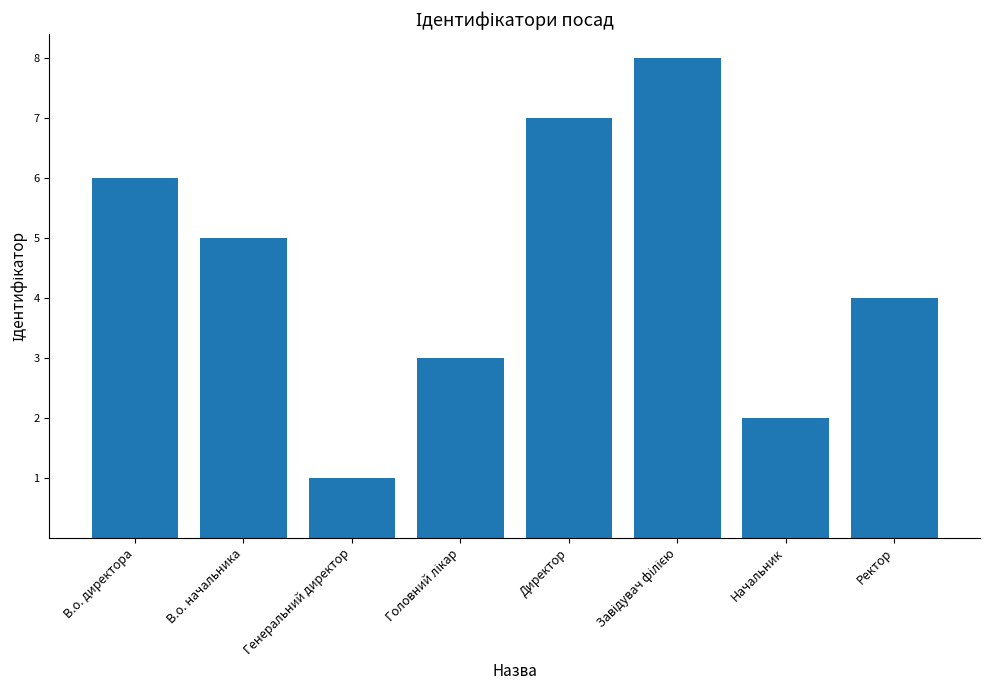

What value does the data have at Директор?

7